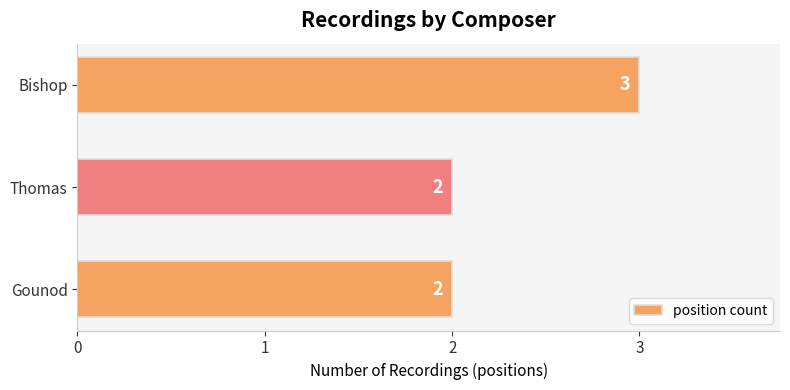

How many categories are shown in the chart?

3